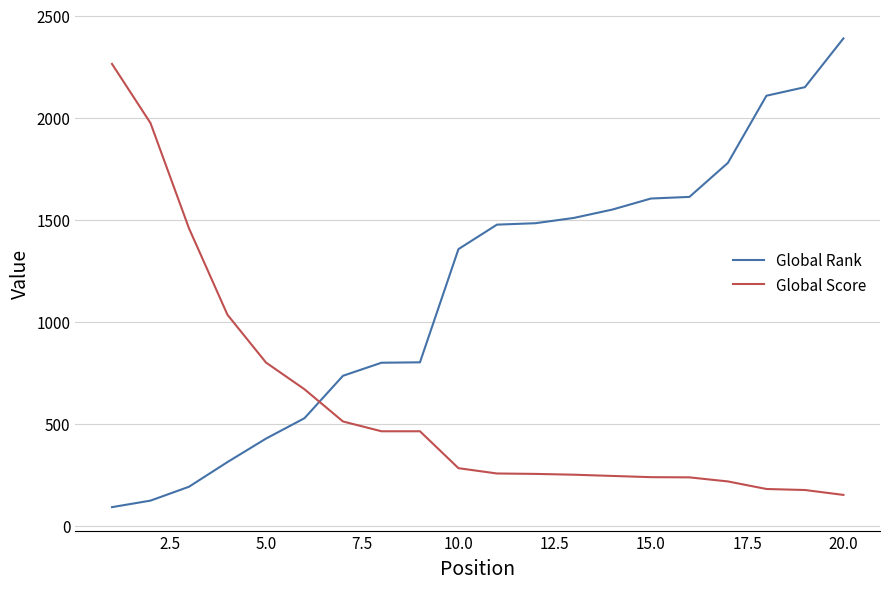

How many intersections are there between Global Score and Global Rank?

1